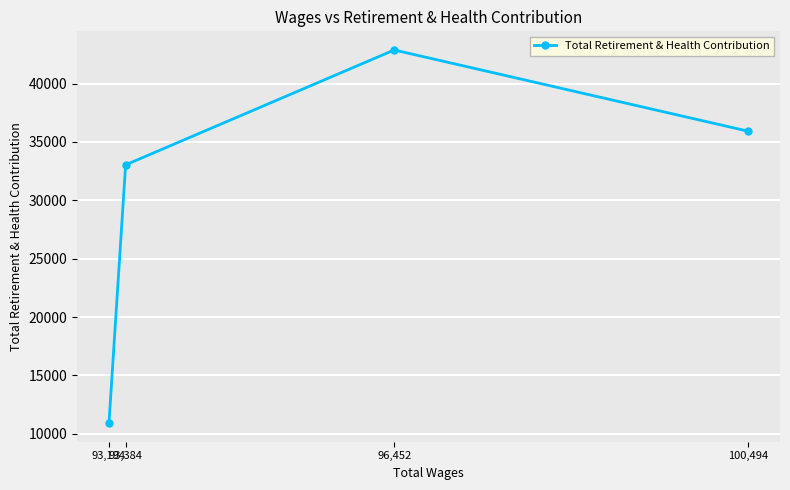

At which category does the chart reach its peak across all series?

96,452